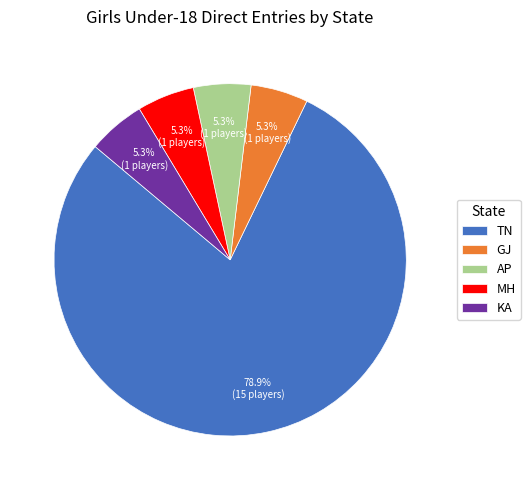

What is the largest slice in the pie chart?

TN